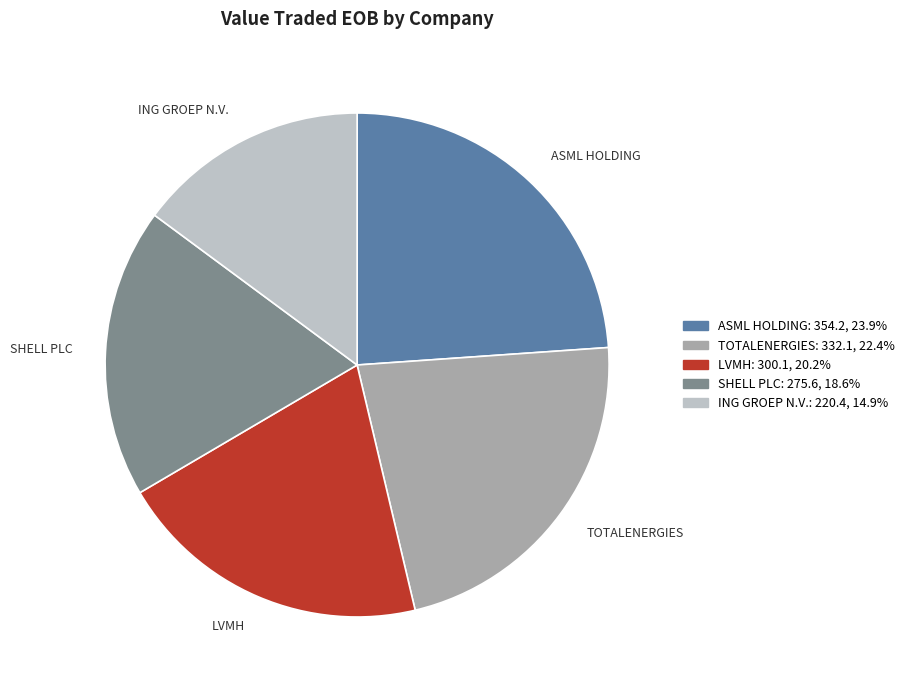

Does LVMH represent more than half of the total?

No